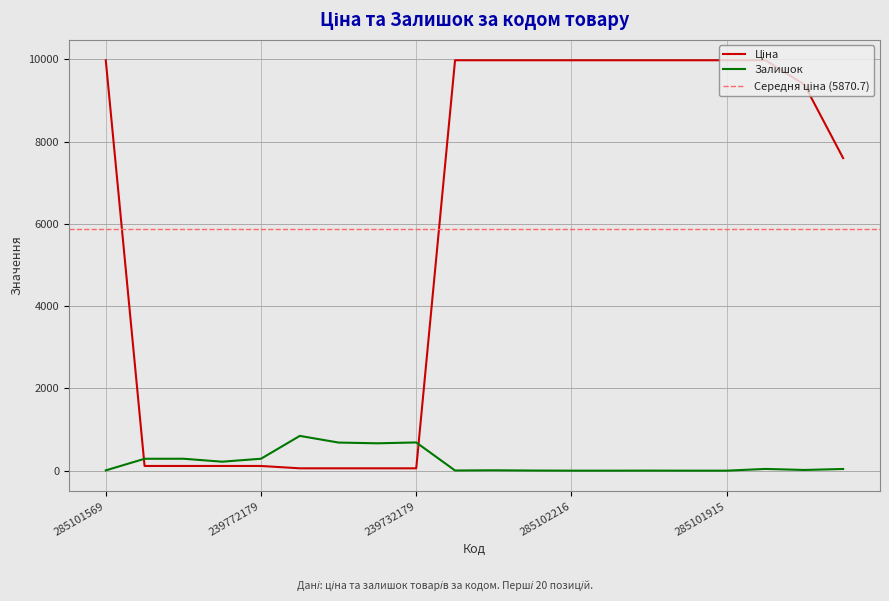

What are all the series names shown in the legend?

Ціна, Залишок